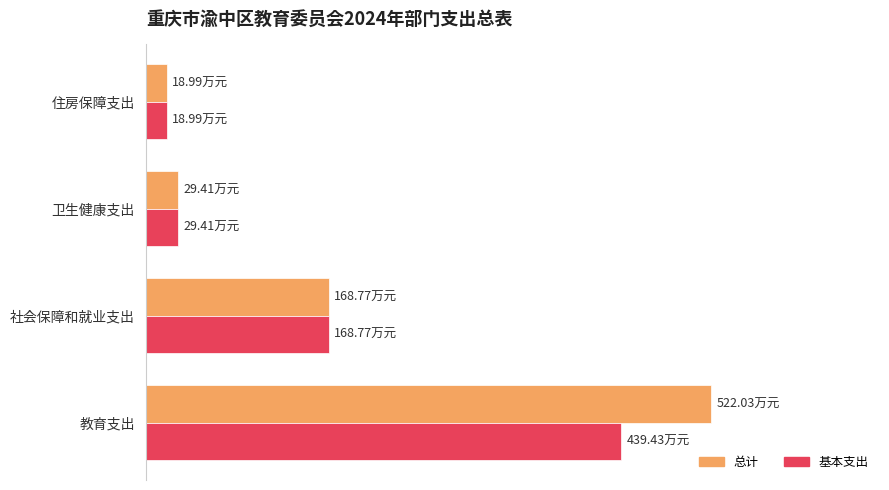

What are all the series names shown in the legend?

总计, 基本支出